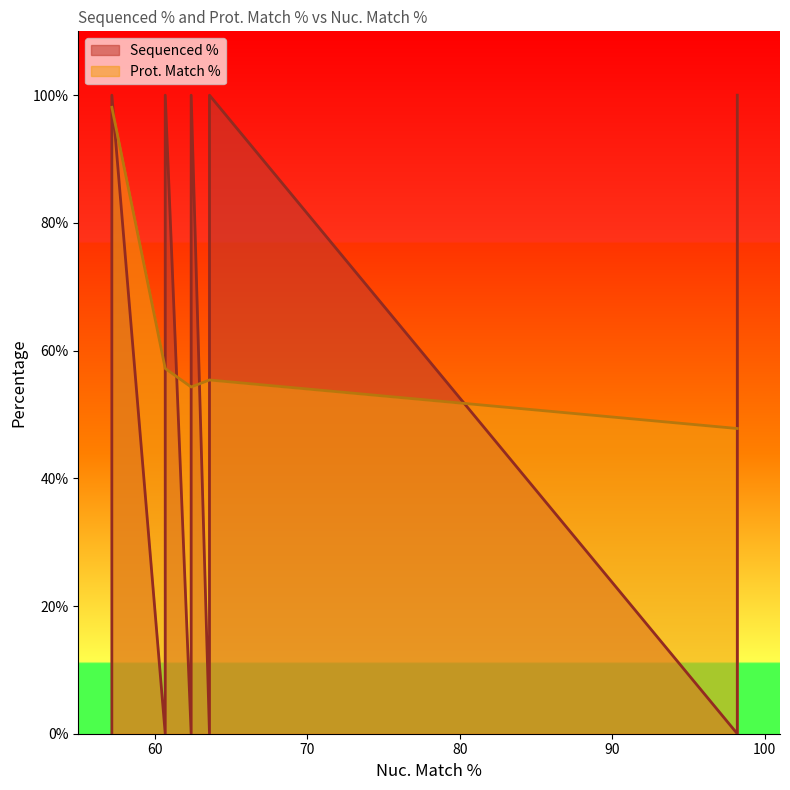

What is the sum of all values?

884.1